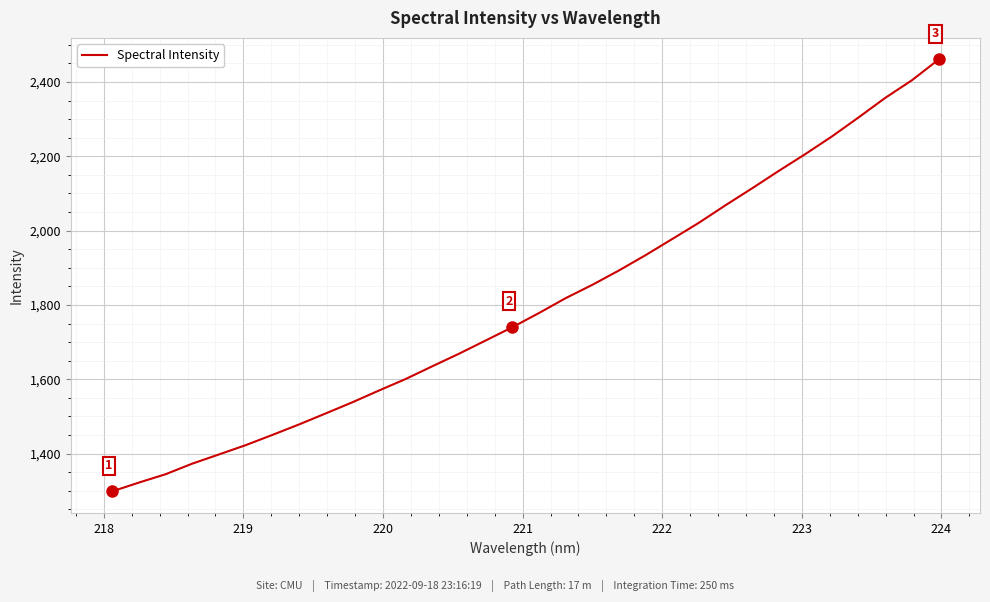

What is the maximum value shown in the chart?

2460.5